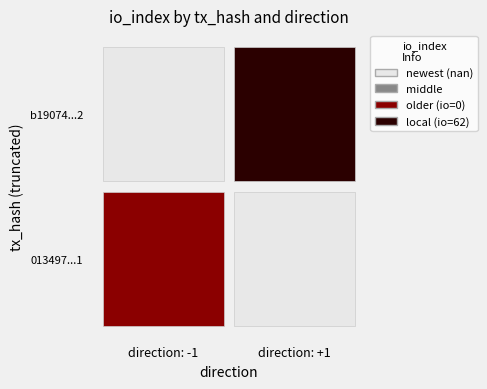

Is it true that 013497242cc8135206a510ae0517bc4b25df3a1 equals -1 at direction?

True